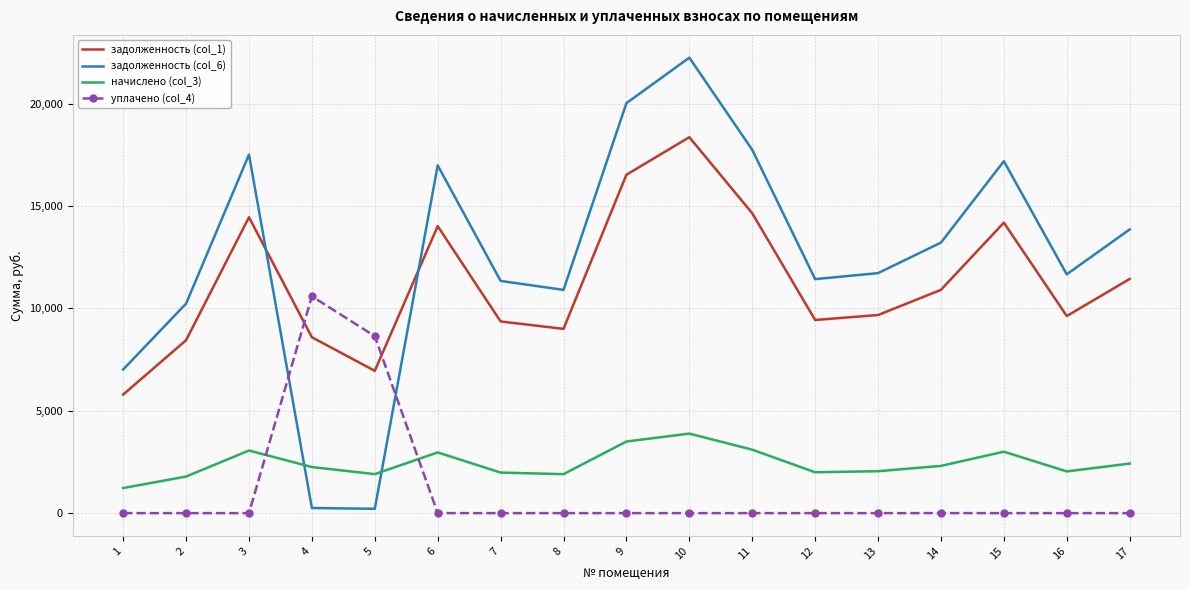

True or false: задолженность (col_6) has a value of 20376.1 at 14.

False